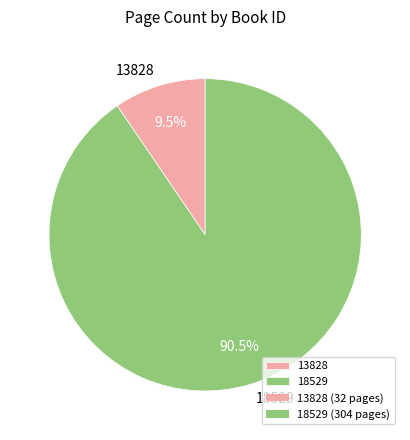

What portion of the pie excludes 18529?

9.5%